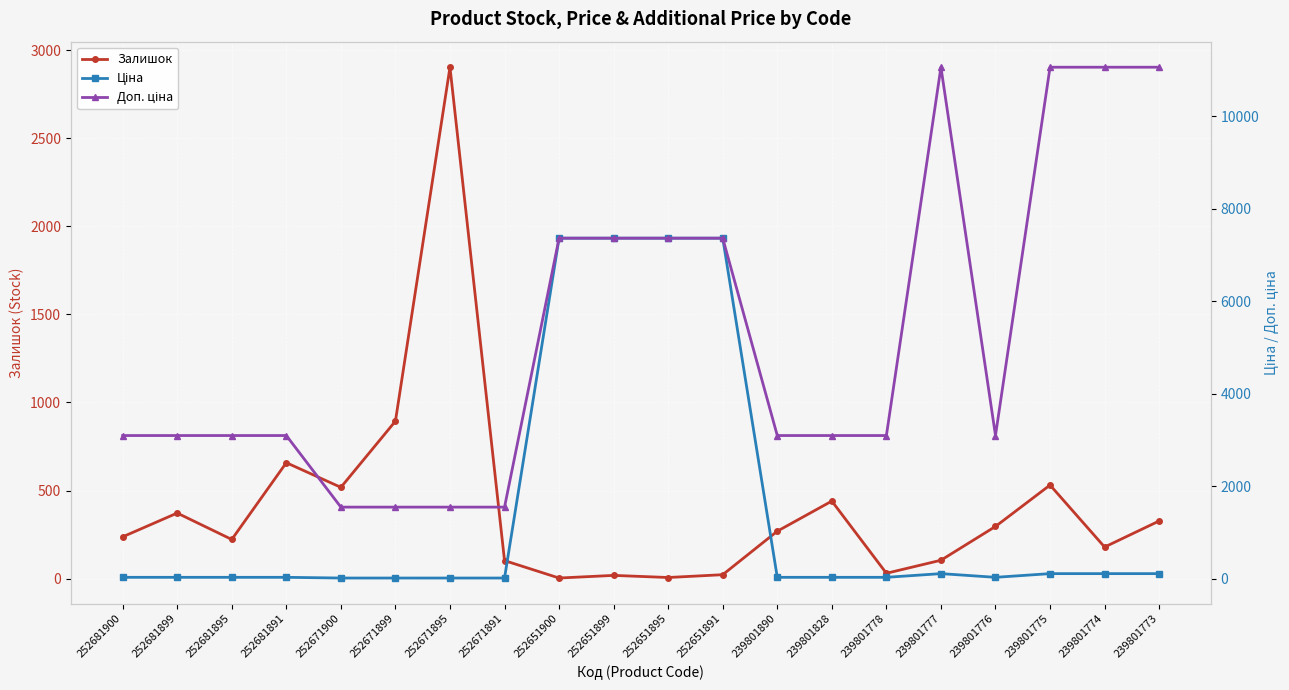

What is the sum of all Ціна values?

30192.5